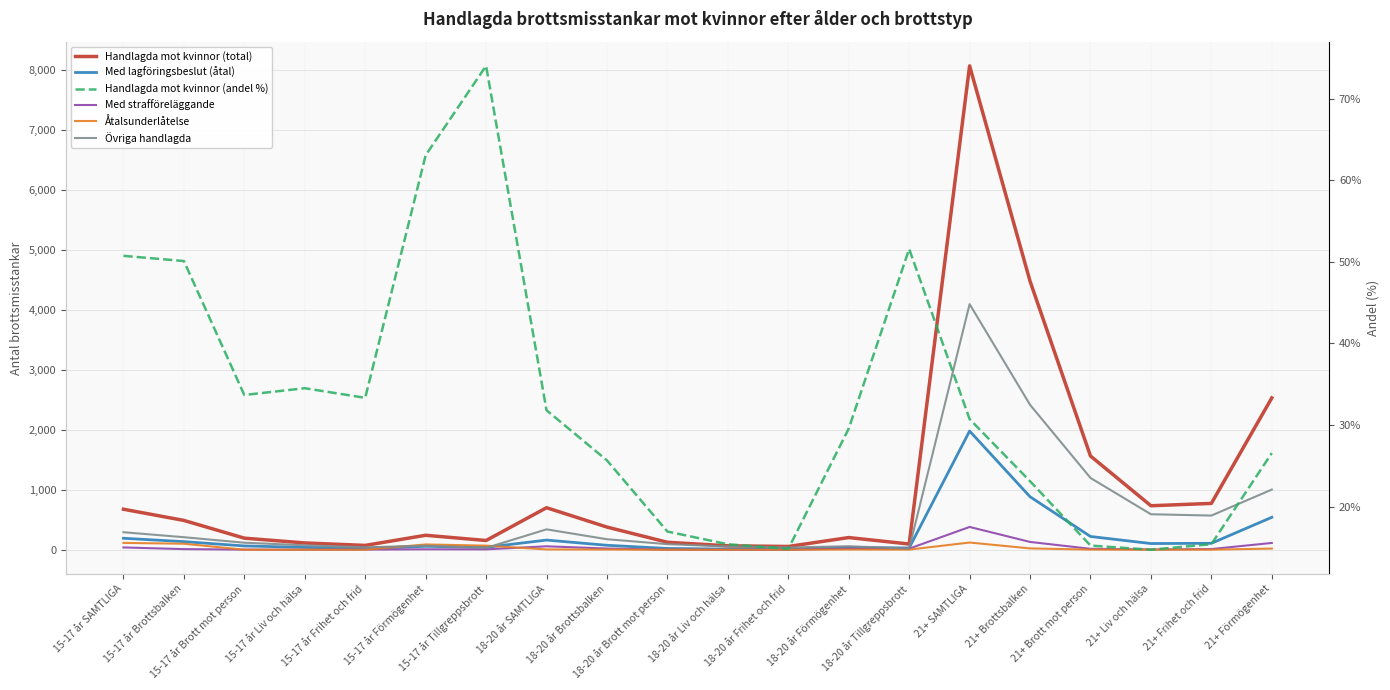

What is the label of the 13th point from the left?

18-20 år Förmögenhet